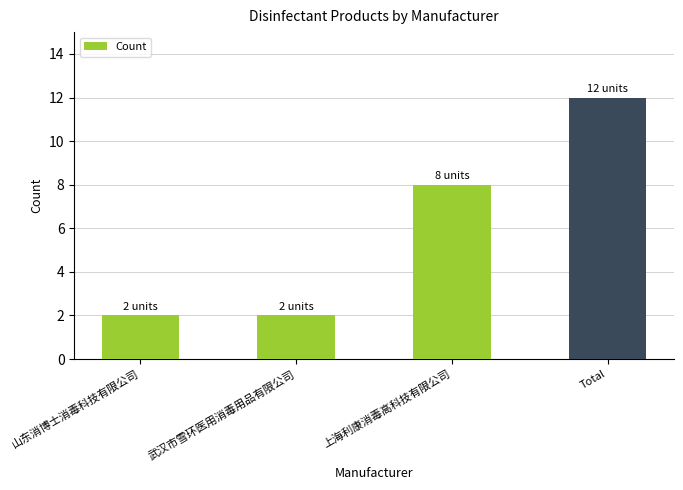

The chart shows a value of 1 at 武汉市雪环医用消毒用品有限公司. True or false?

False